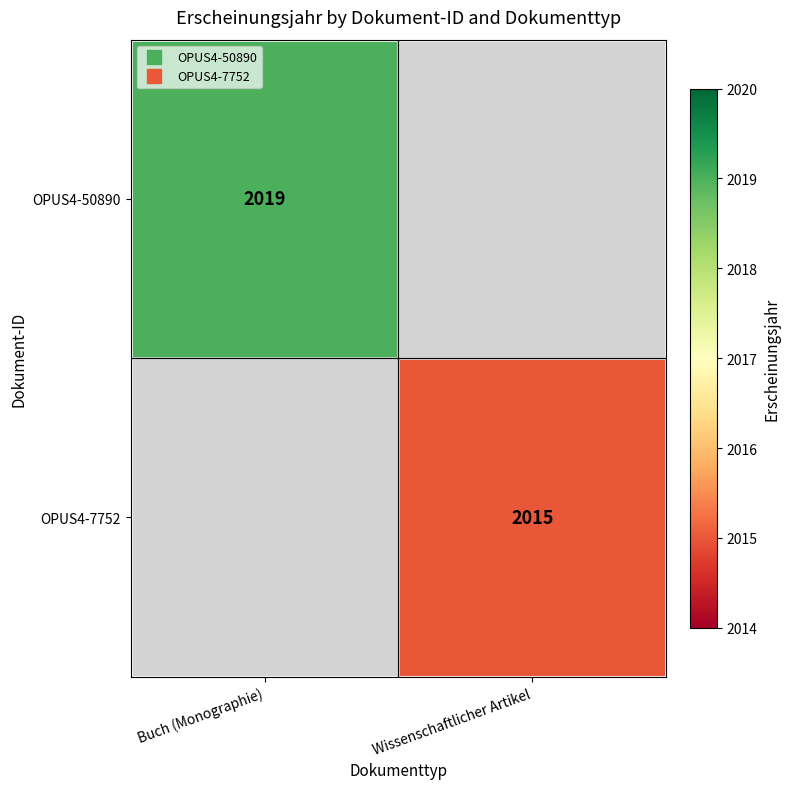

Which series has the widest spread of values?

OPUS4-50890